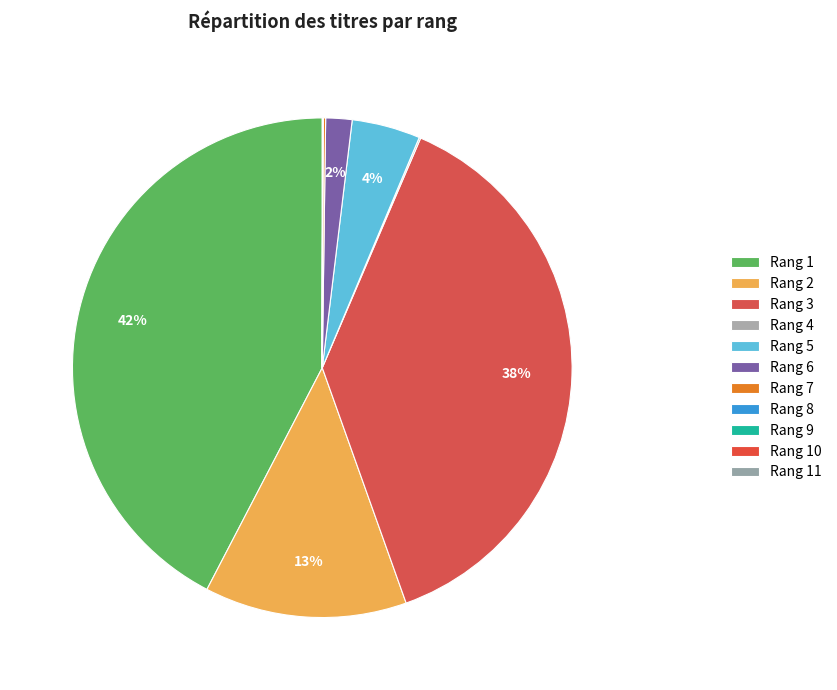

How many segments does this pie chart have?

11